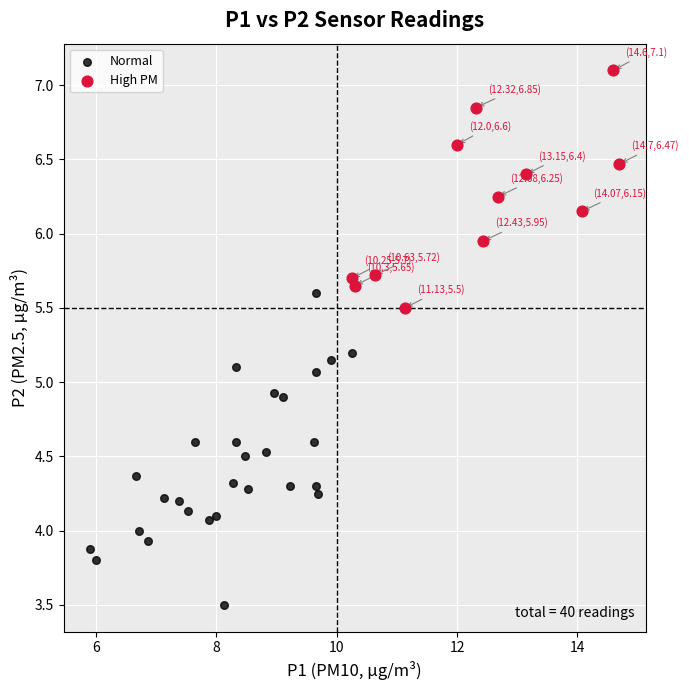

Which series has the largest Y range (max minus min)?

Normal